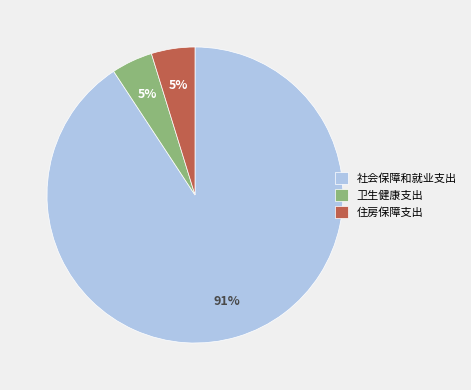

Which category accounts for the majority?

社会保障和就业支出